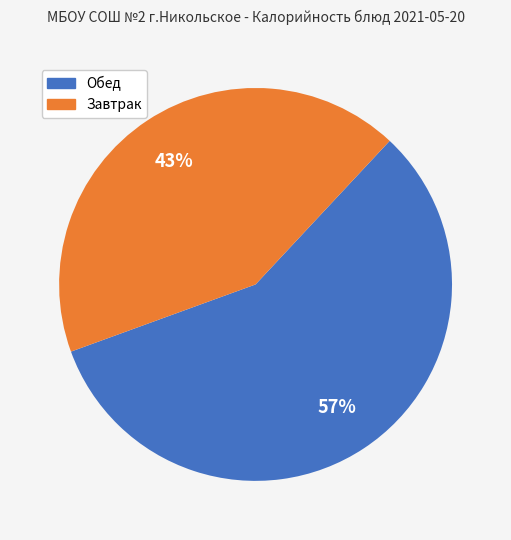

Does any single category account for the majority?

Yes